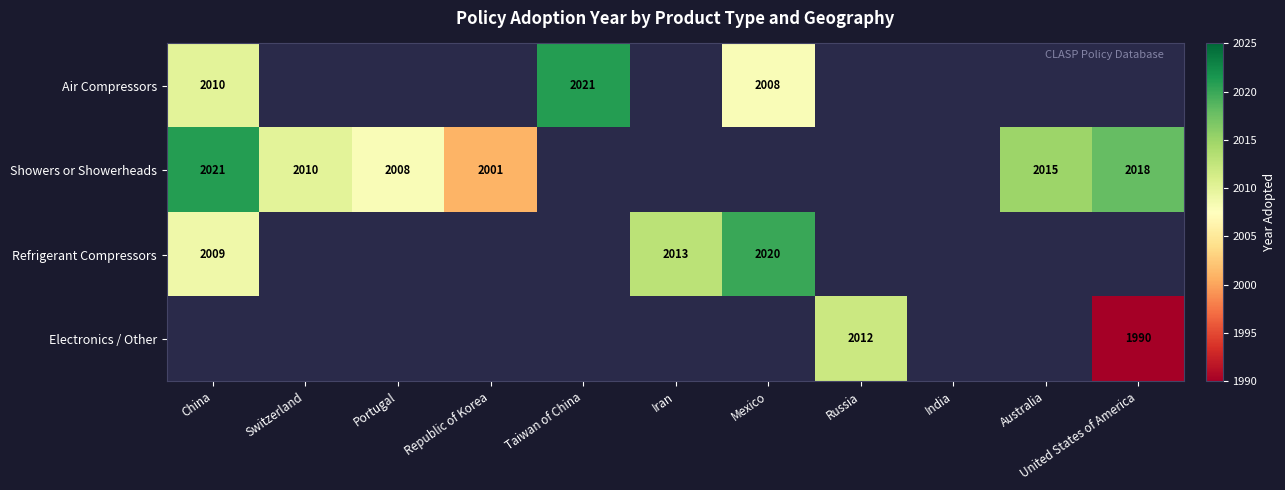

The value of Air Compressors at Mexico is 2716. True or false?

False